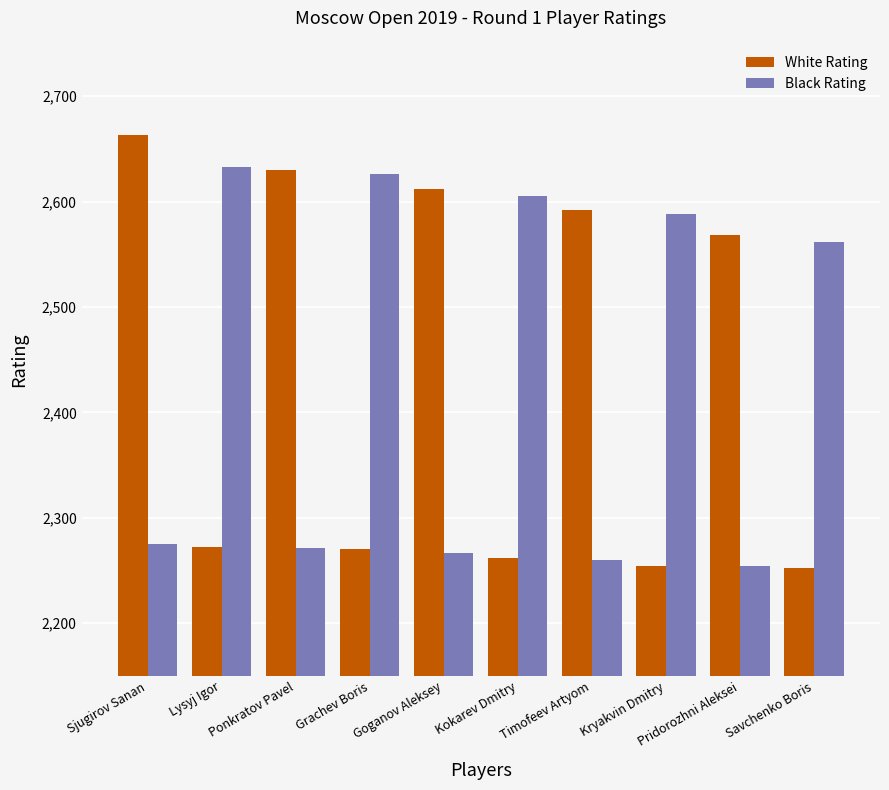

What is the value of the Black Rating bar at the 7th from the left?

2260